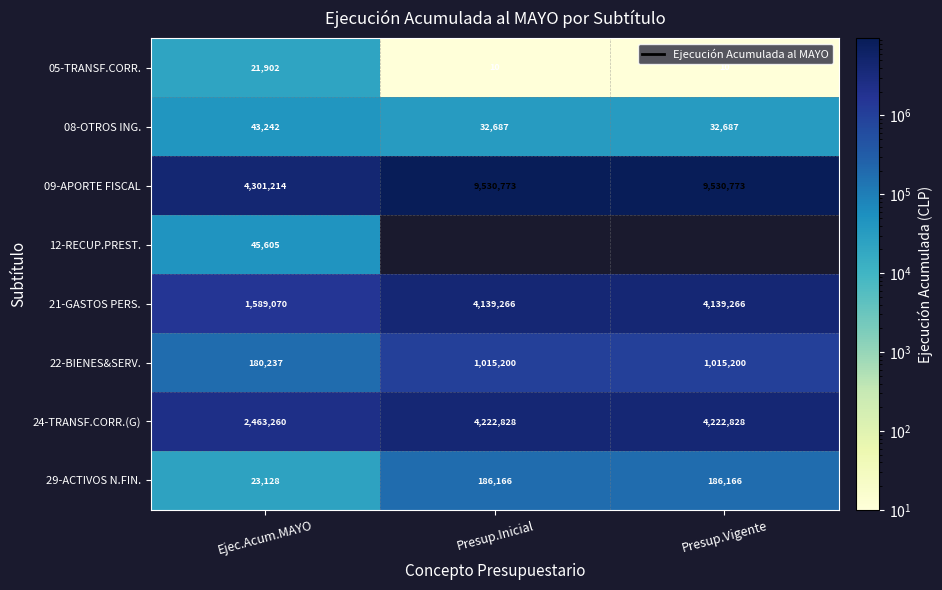

What is the spread (max minus min) of values at Ejec.Acum.MAYO?

4279312.0